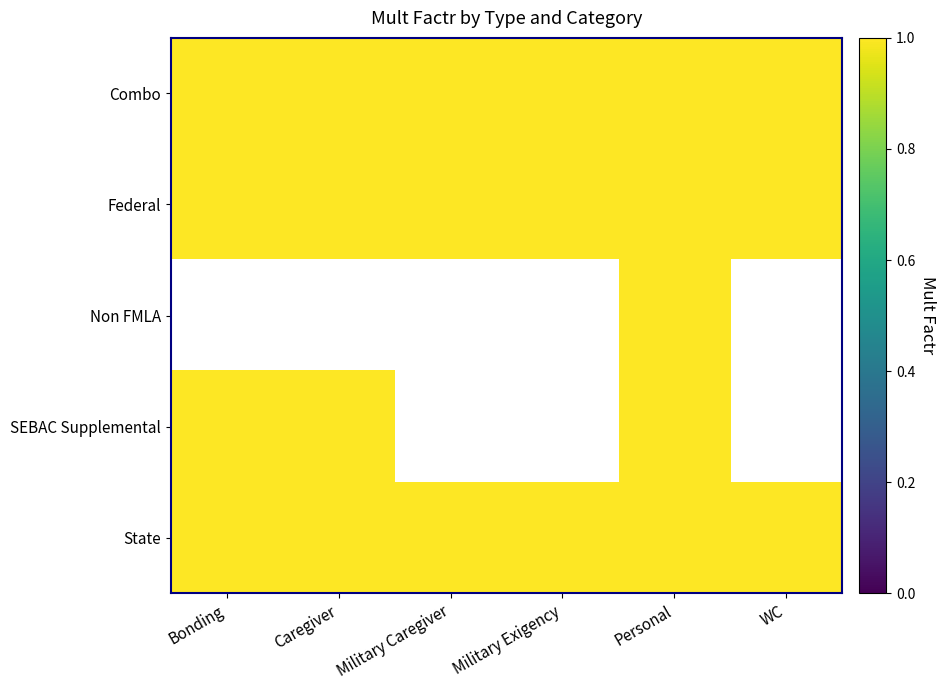

Reading left to right, transcribe all the data shown in this chart.

Combo: 1	1	1	1	1	1
Federal: 1	1	1	1	1	1
Non FMLA: 0	0	0	0	1	0
SEBAC Supplemental: 1	1	0	0	1	0
State: 1	1	1	1	1	1